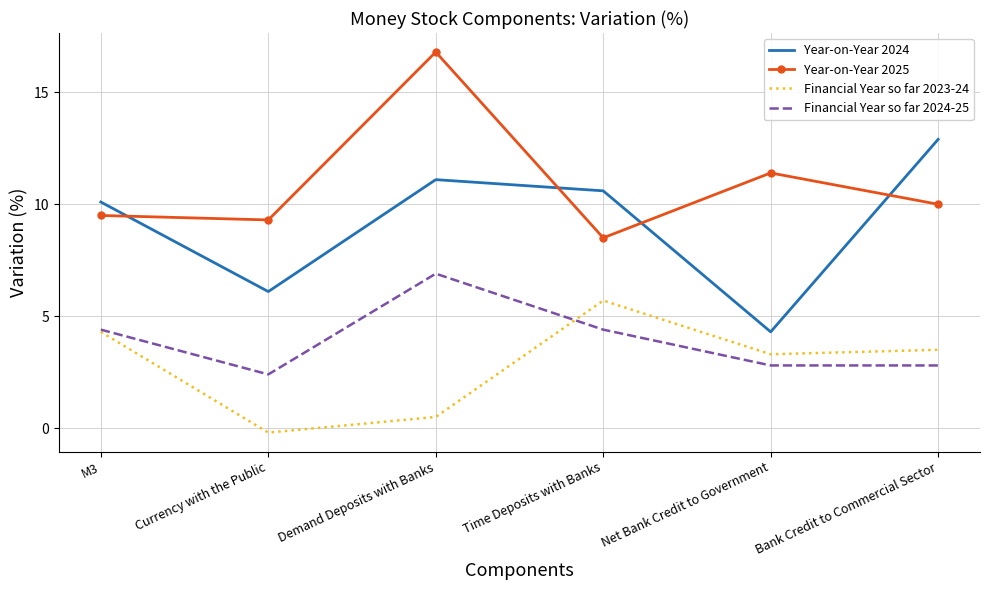

Which series has the widest spread of values?

Year-on-Year 2024